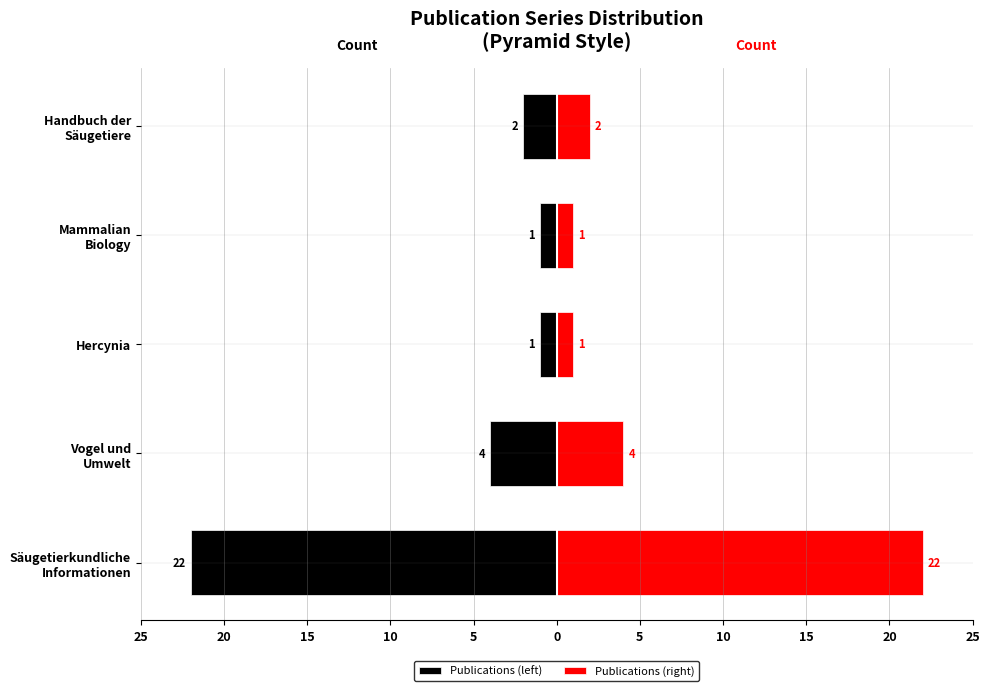

Reading right to left, extract all data points from this chart.

Publications (left): -2	-1	-1	-4	-22
Publications (right): 2	1	1	4	22